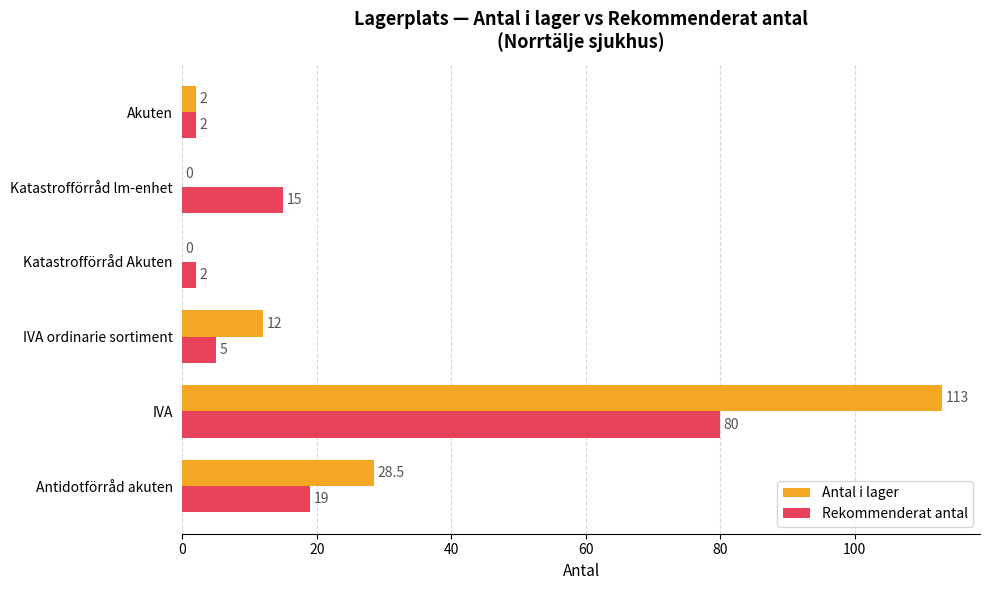

Where is Rekommenderat antal nearest to the value 41?

Antidotförråd akuten